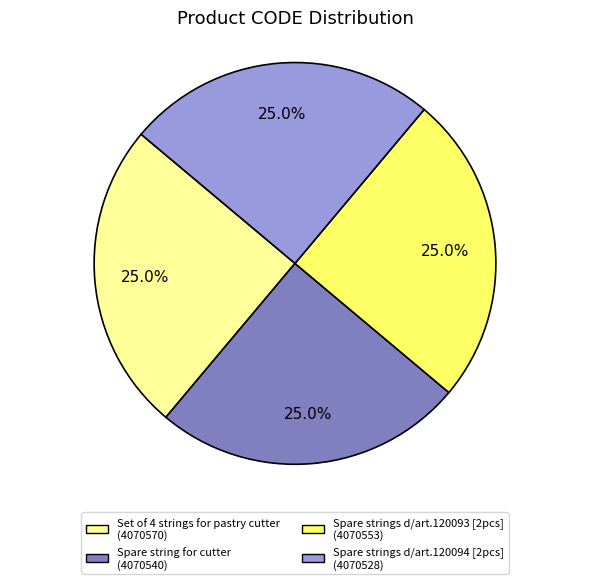

Approximately how many times larger is the value at Spare strings d/art.120094 [2pcs] compared to Spare strings d/art.120093 [2pcs]?

1.0